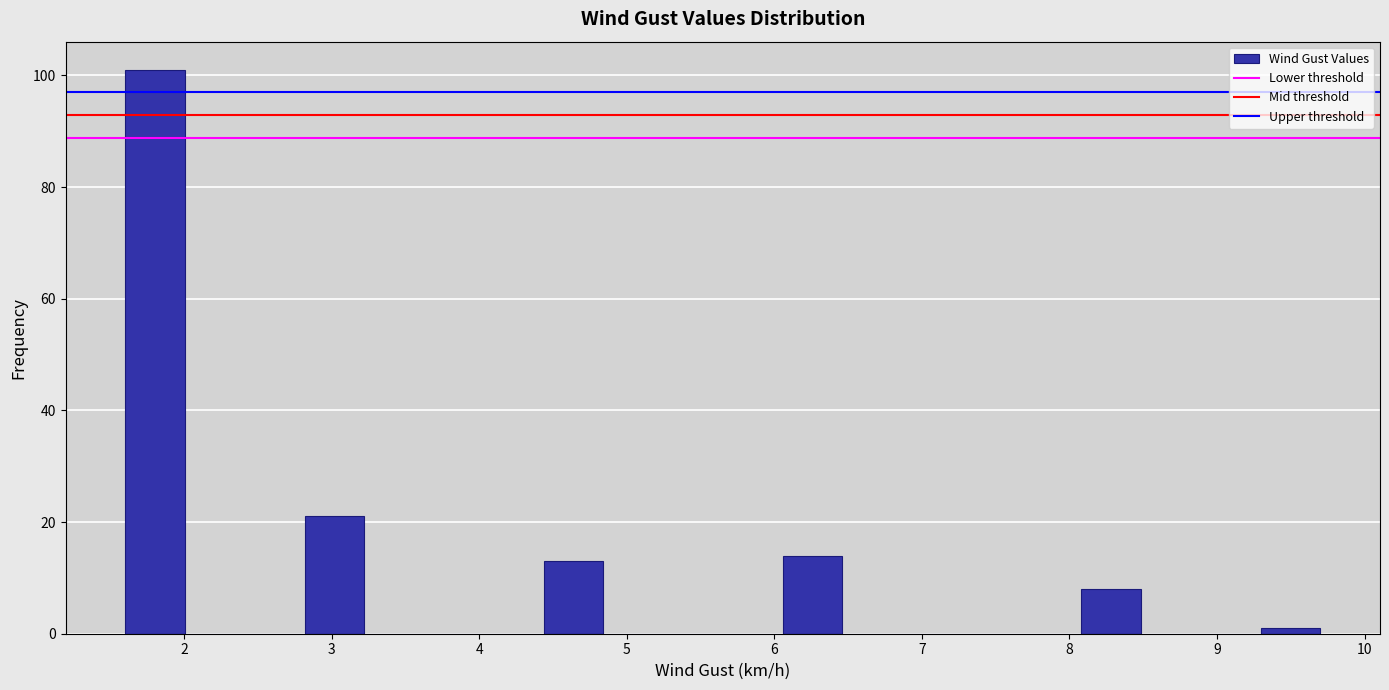

Which range on the x-axis has the tallest bar?

1.6 to 2.0